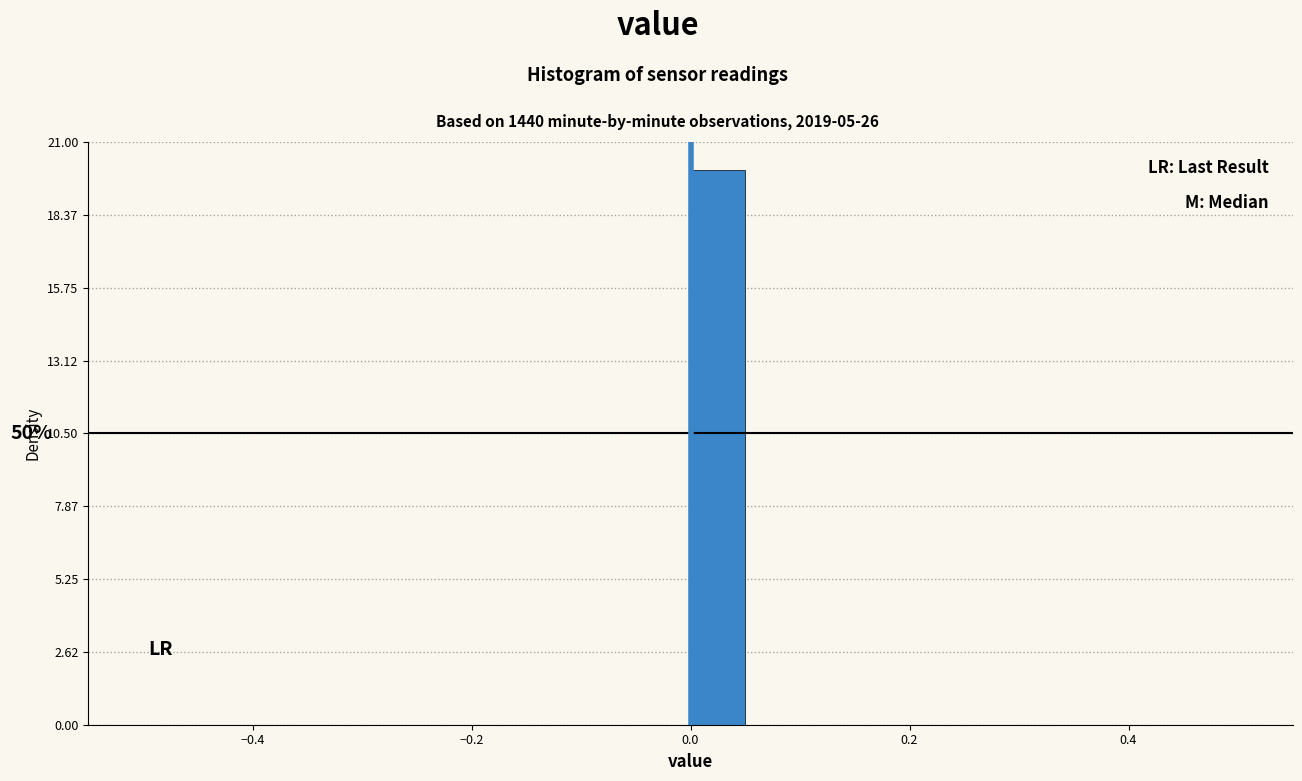

Read against the x-axis, roughly where is the centre of the tallest bar?

0.02